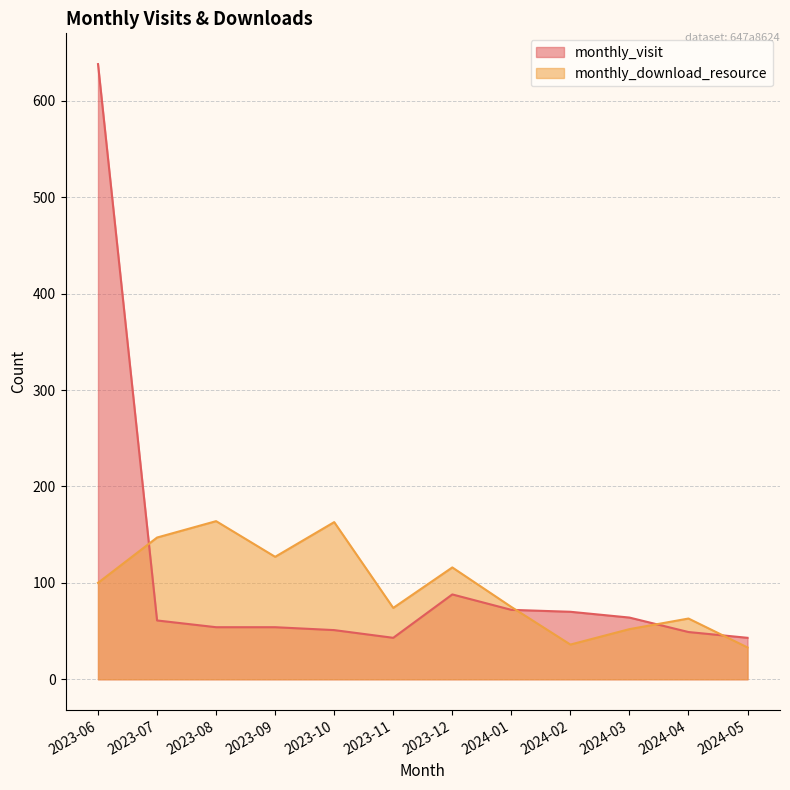

Does the chart display data point markers on the line(s)?

No